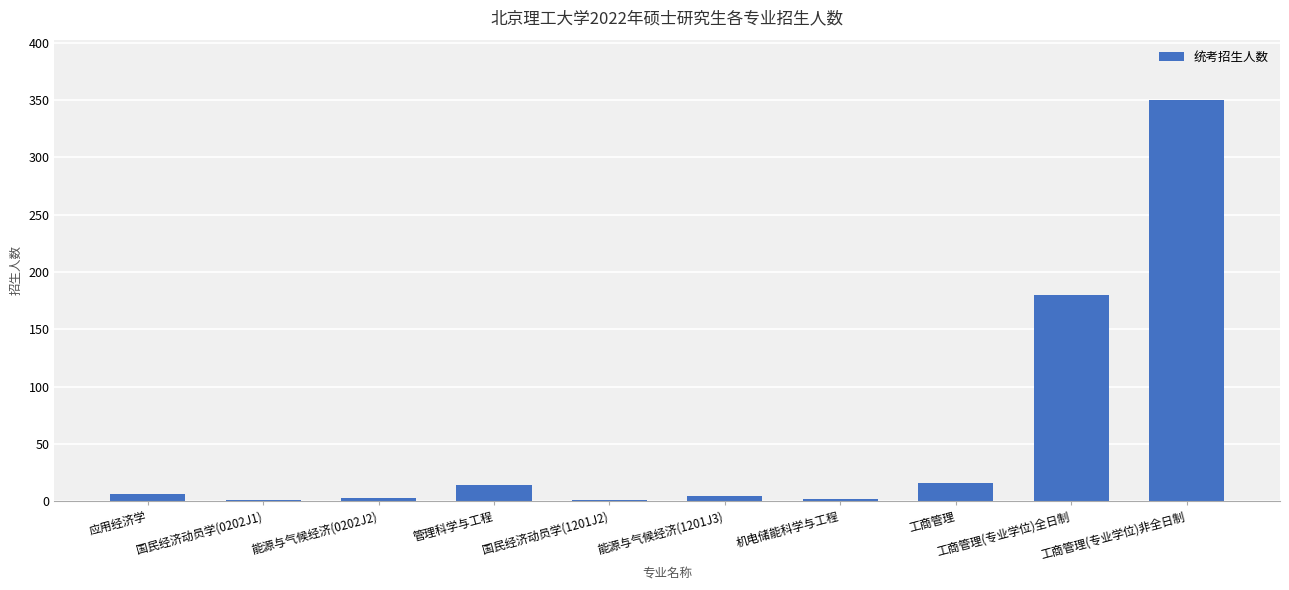

Is it true that the value at 工商管理(专业学位)非全日制 is 521?

False